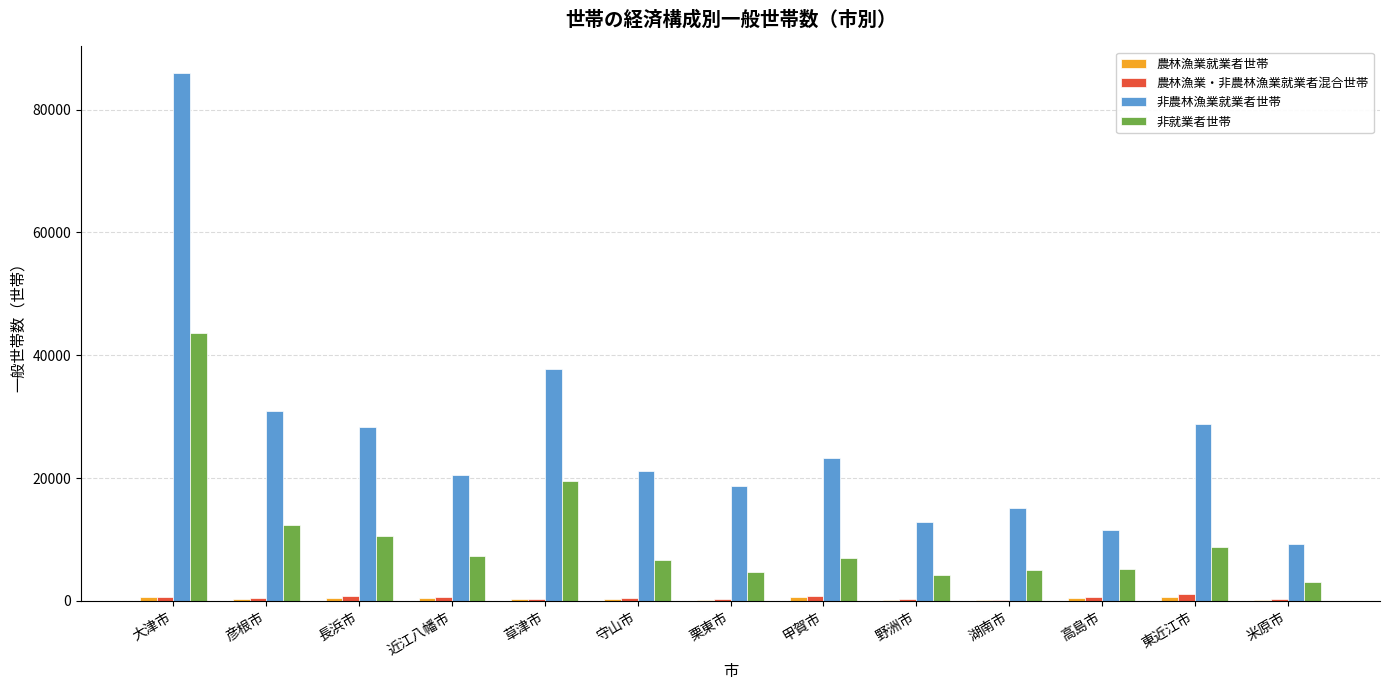

At which category does the chart reach its peak across all series?

大津市